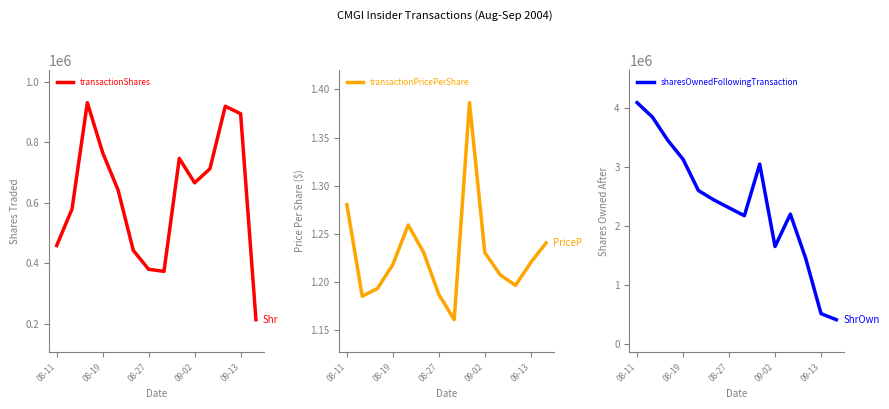

What is the sum of the transactionPricePerShare values at 08-19 and 08-11?

2.5